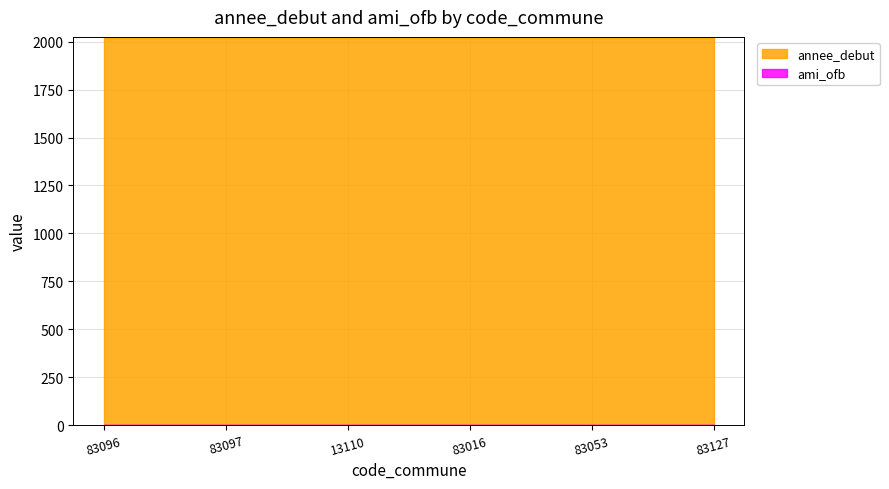

True or false: annee_debut and ami_ofb intersect in this chart.

False